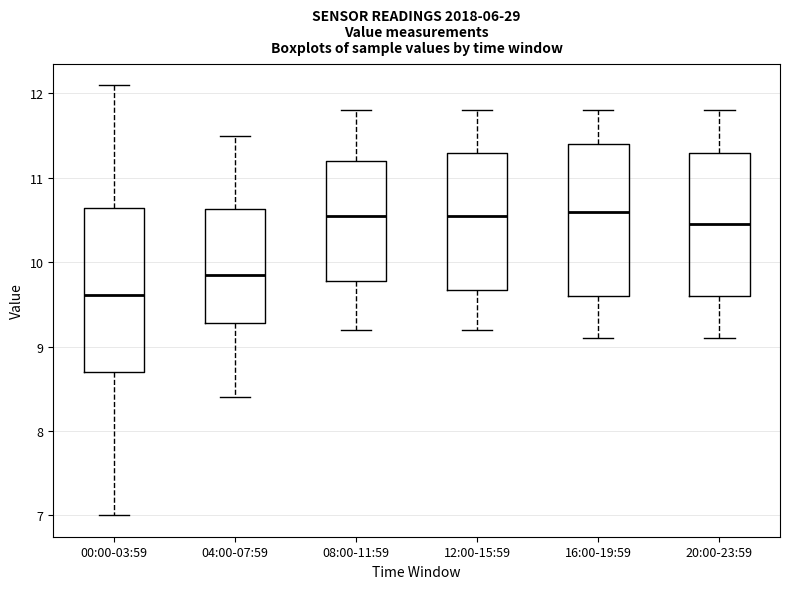

Which box has the lowest median line?

00:00-03:59